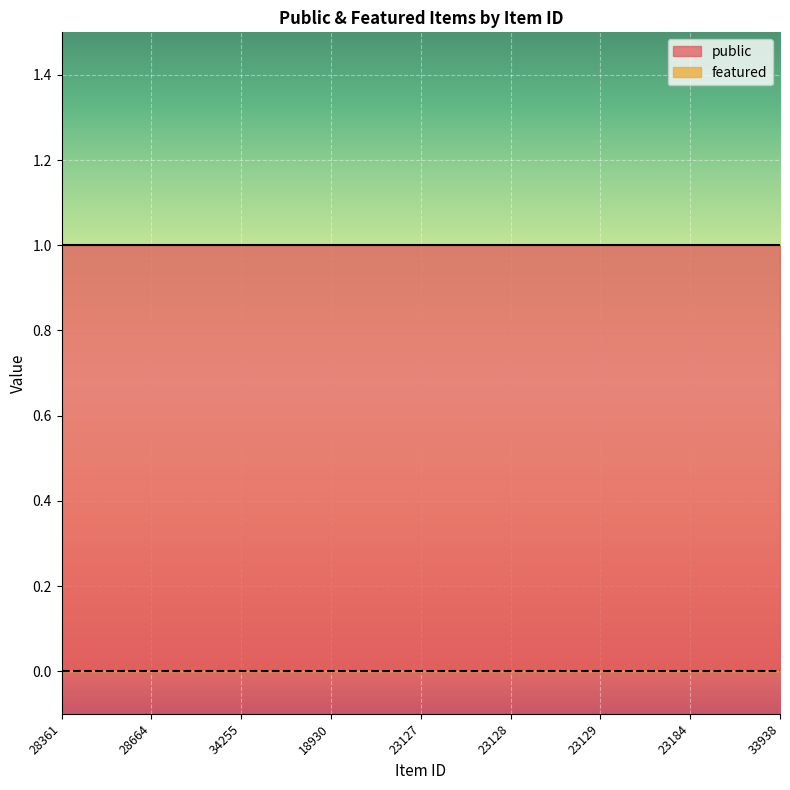

Which series has the largest total across all categories?

public